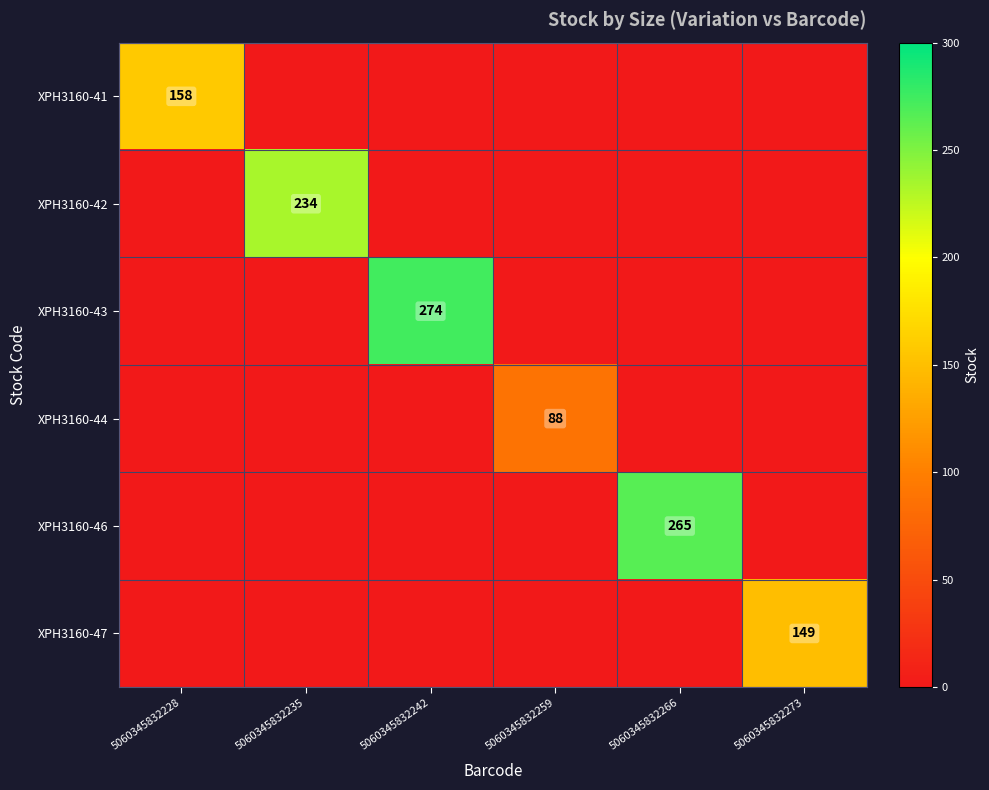

What is the difference between the highest and lowest values at 5060345832273?

149